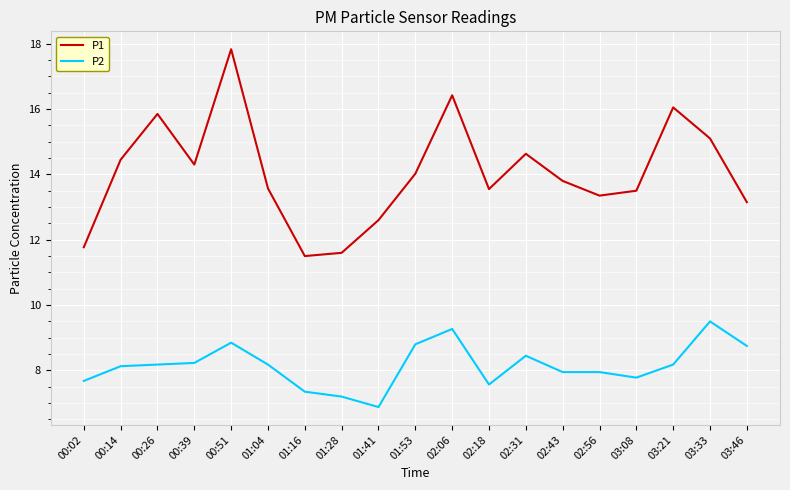

What are all the series names shown in the legend?

P1, P2